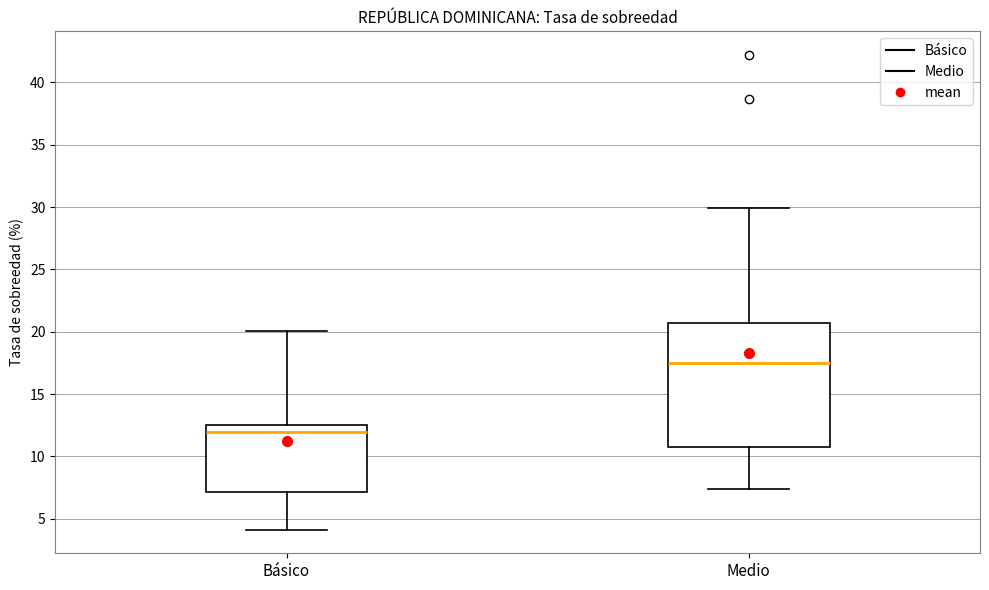

Reading left to right, transcribe this box plot: for each box, give where its median line is, the range the box spans, and where its two whiskers end, as read against the y-axis. The values are not printed on the chart, so give them approximately, as read against the axis.

Básico: median 12.0, box 7.0 to 12.5, whiskers 4.0 to 20.0
Medio: median 17.5, box 11.0 to 20.5, whiskers 7.5 to 30.0